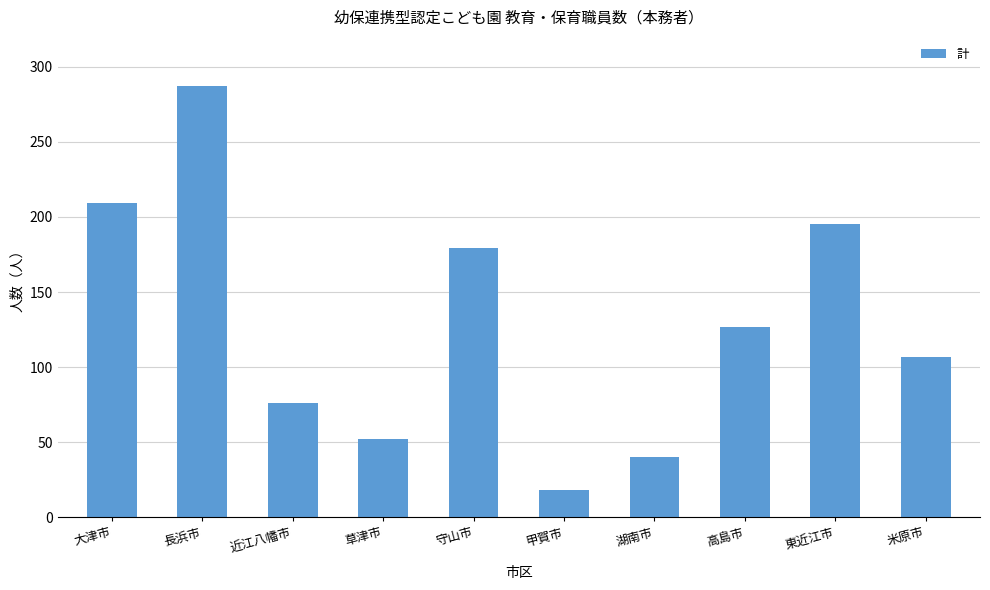

The value at 高島市 is 127. True or false?

True